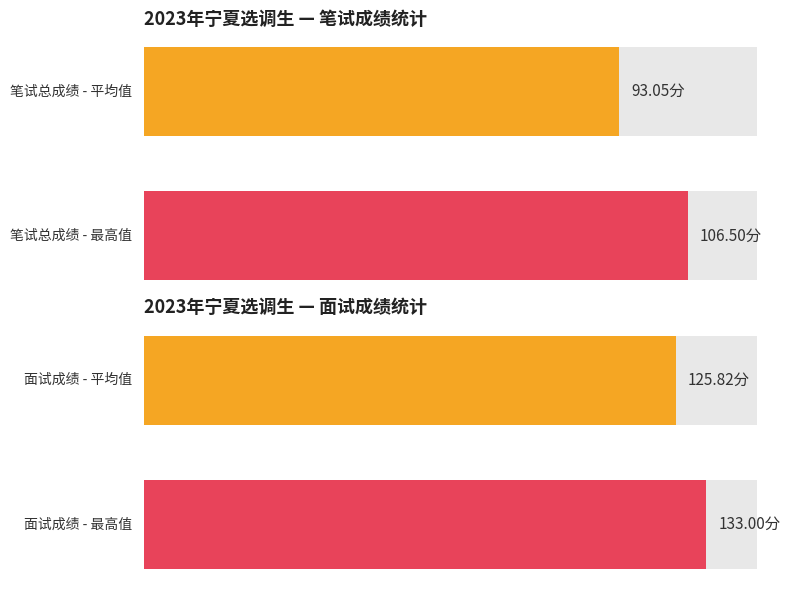

List the series in order of their peak value, lowest first.

笔试总成绩, 面试成绩